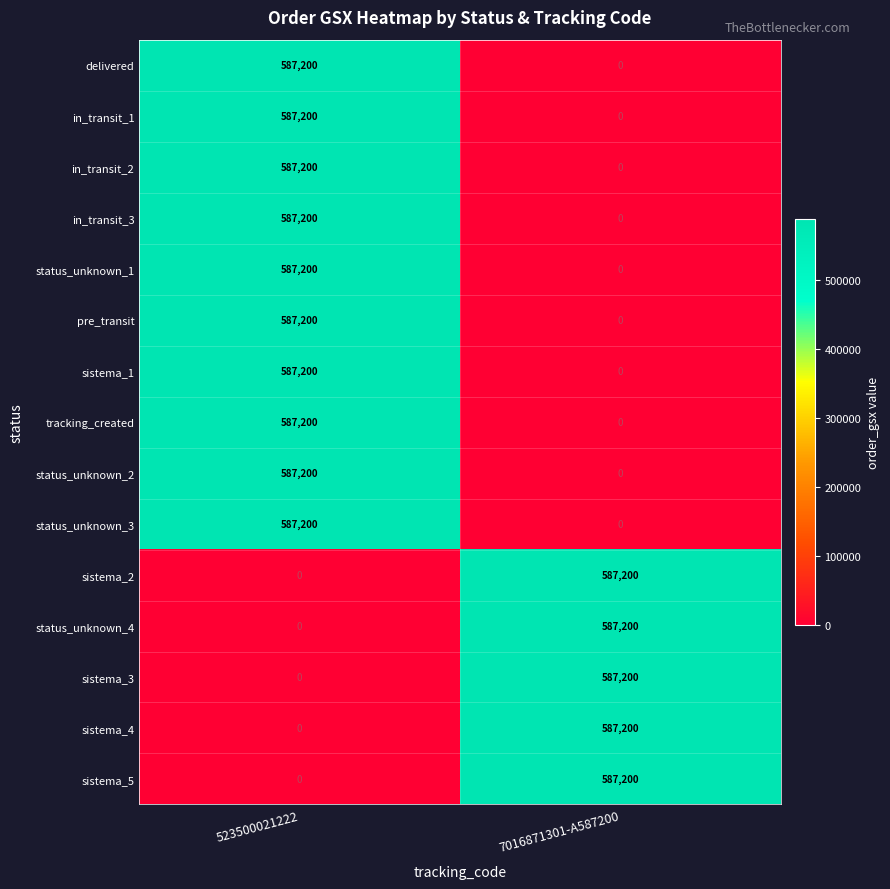

Reading left to right, what are all the values shown in this chart?

delivered: 523500021222=587200	7016871301-A587200=0
in_transit_1: 523500021222=587200	7016871301-A587200=0
in_transit_2: 523500021222=587200	7016871301-A587200=0
in_transit_3: 523500021222=587200	7016871301-A587200=0
status_unknown_1: 523500021222=587200	7016871301-A587200=0
pre_transit: 523500021222=587200	7016871301-A587200=0
sistema_1: 523500021222=587200	7016871301-A587200=0
tracking_created: 523500021222=587200	7016871301-A587200=0
status_unknown_2: 523500021222=587200	7016871301-A587200=0
status_unknown_3: 523500021222=587200	7016871301-A587200=0
sistema_2: 523500021222=0	7016871301-A587200=587200
status_unknown_4: 523500021222=0	7016871301-A587200=587200
sistema_3: 523500021222=0	7016871301-A587200=587200
sistema_4: 523500021222=0	7016871301-A587200=587200
sistema_5: 523500021222=0	7016871301-A587200=587200